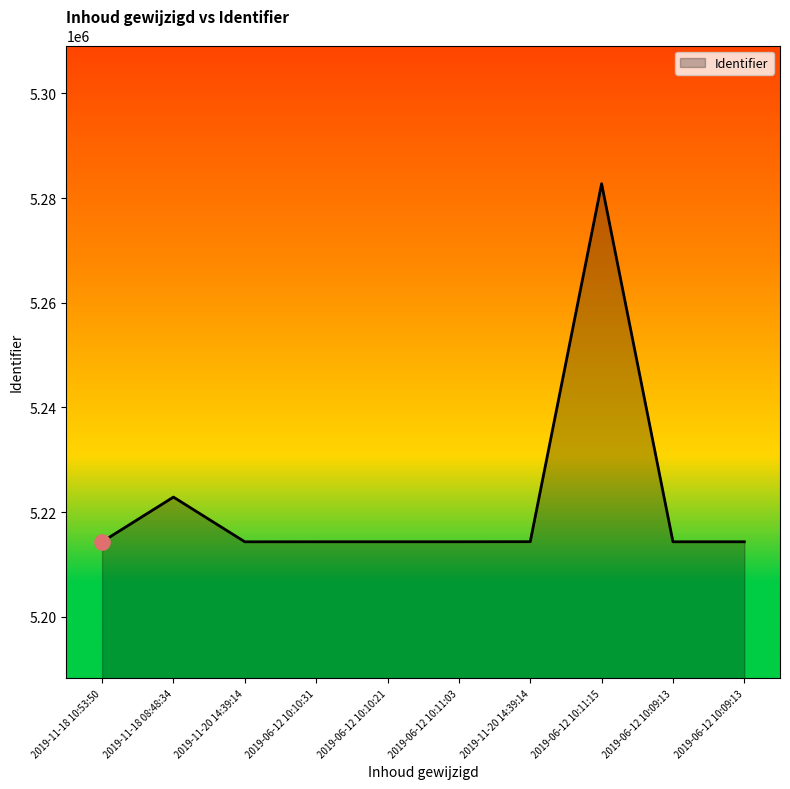

What is the change in value from 2019-11-18 08:48:34 to 2019-11-20 14:39:14?

-8526